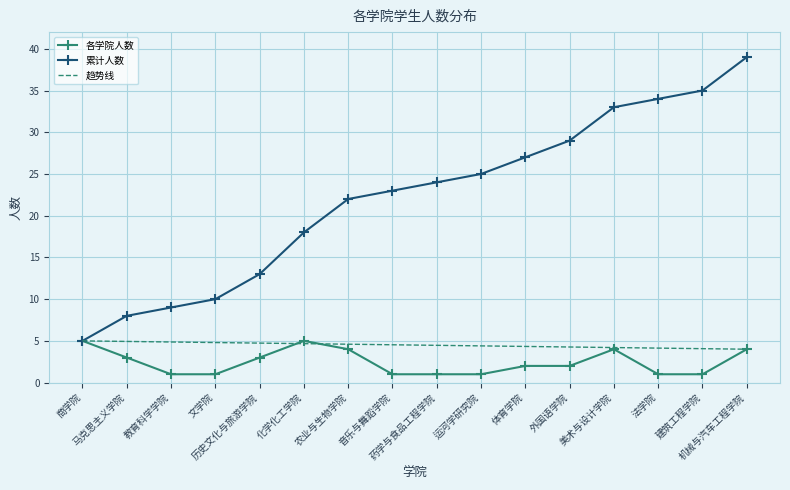

What is the sum of the 各学院人数 values at 化学化工学院 and 药学与食品工程学院?

6.0